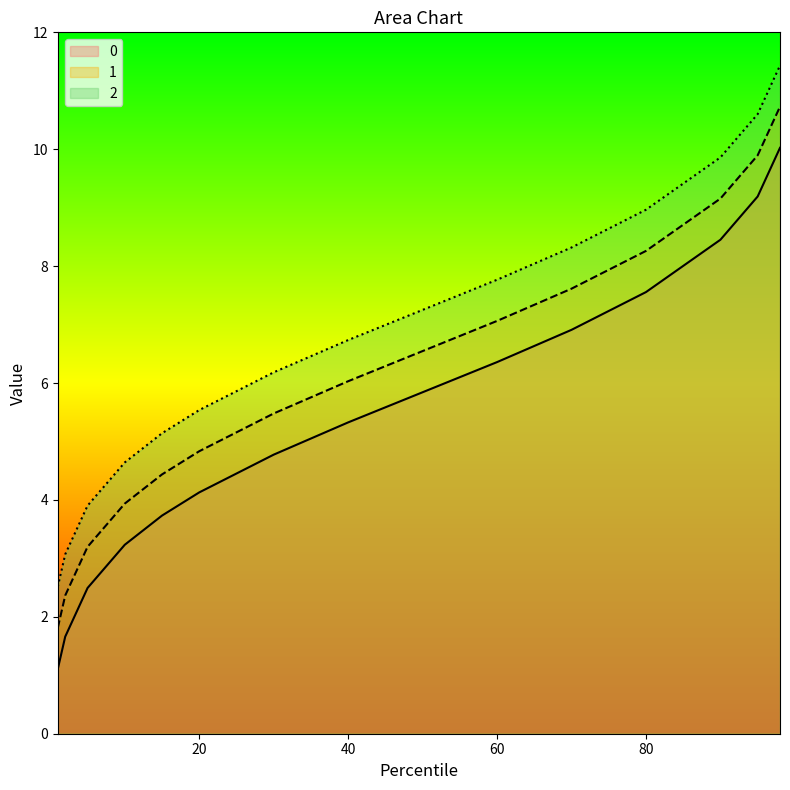

Rank the series at 40 from highest to lowest value.

2, 1, 0